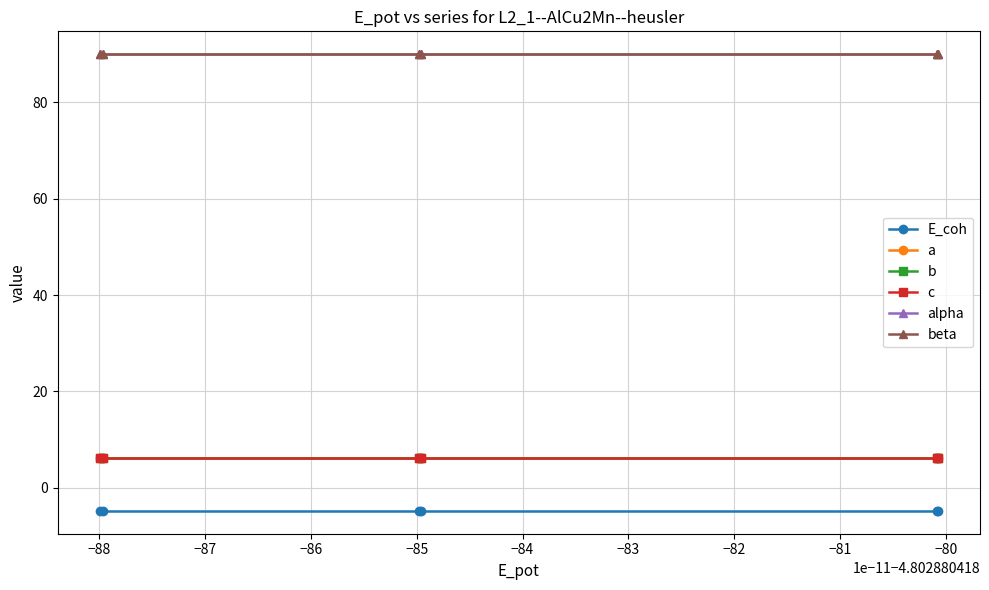

What is the value of the beta point at the 5th from the left?

90.0